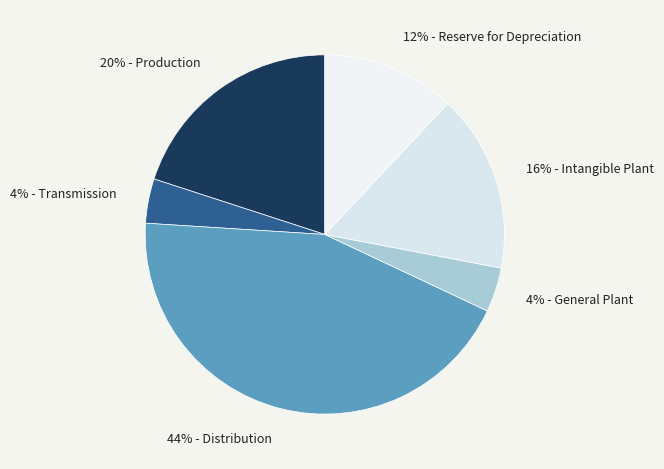

Is there any slice that represents more than half of the pie?

No